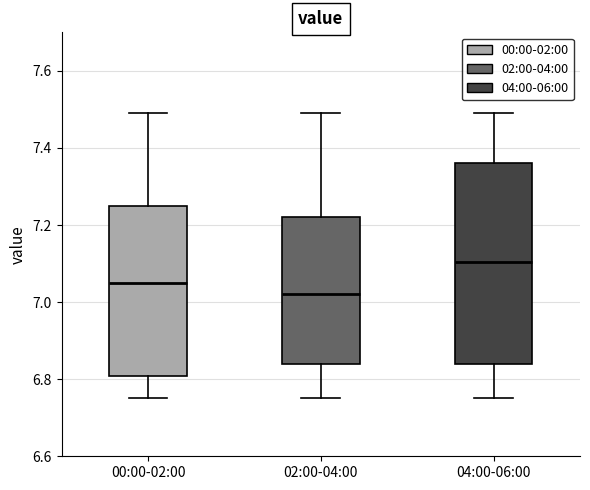

Where is the lower edge of the box for 02:00-04:00 on the y-axis? The values are not printed on the chart, so give them approximately, as read against the axis.

6.84